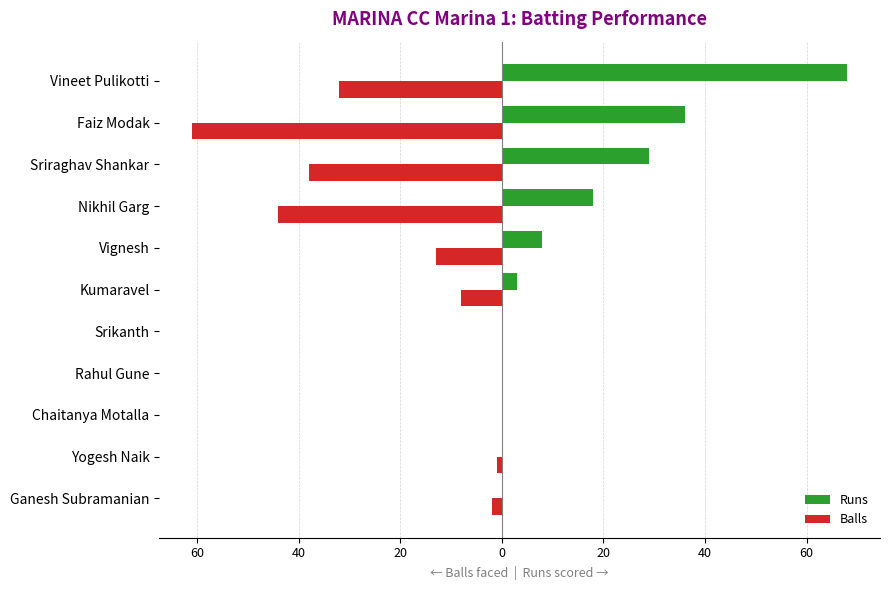

What is the sum of all Balls values?

-199